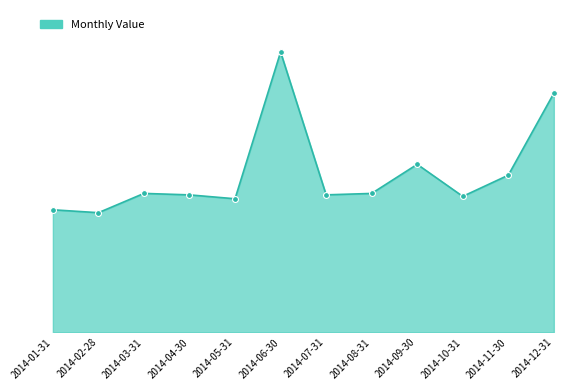

Is this an area chart (filled region under the line)?

Yes